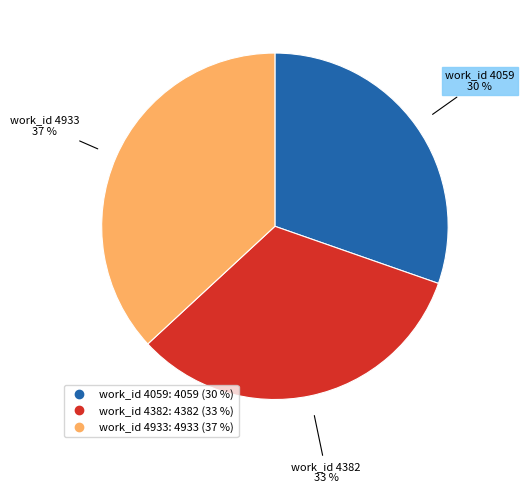

What is the ratio of the value at work_id 4933 to the value at work_id 4382?

1.1